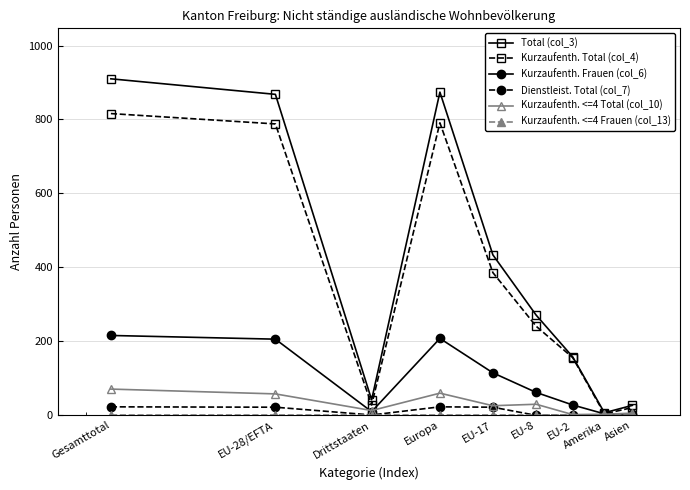

Which series has the widest spread of values?

Total (col_3)